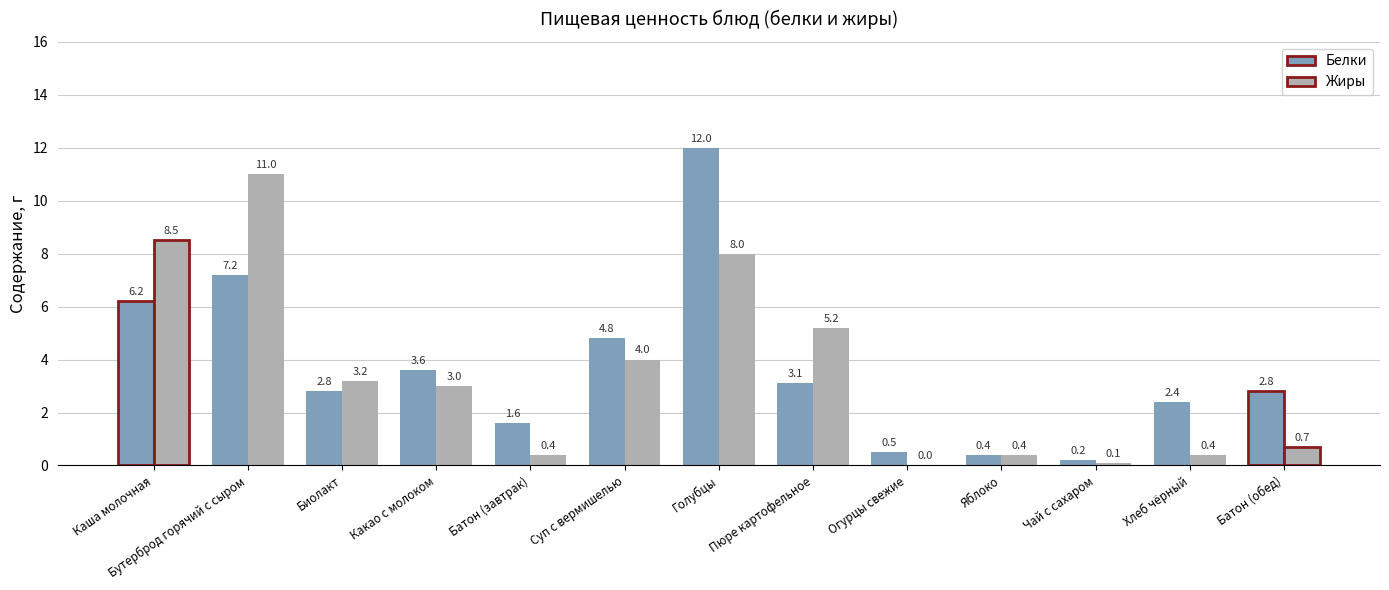

Is it true that Жиры equals 0.4 at Хлеб чёрный?

True